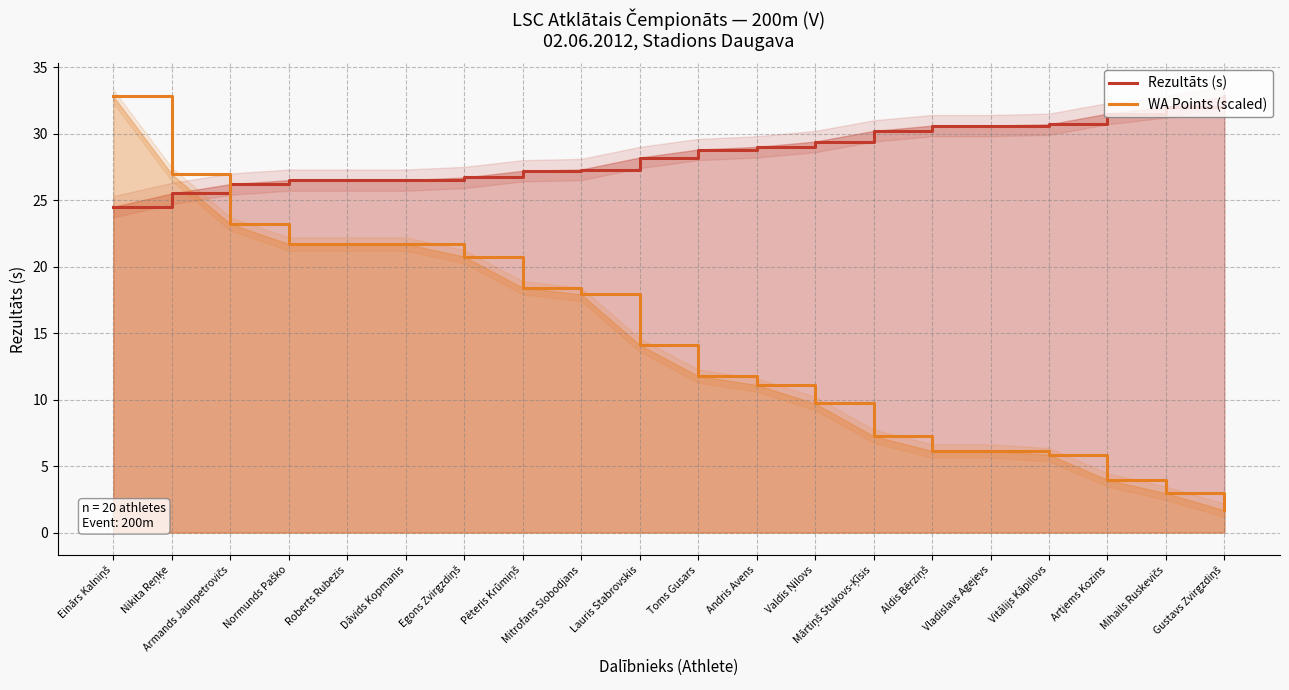

What is the maximum value for Rezultāts (s)?

32.8